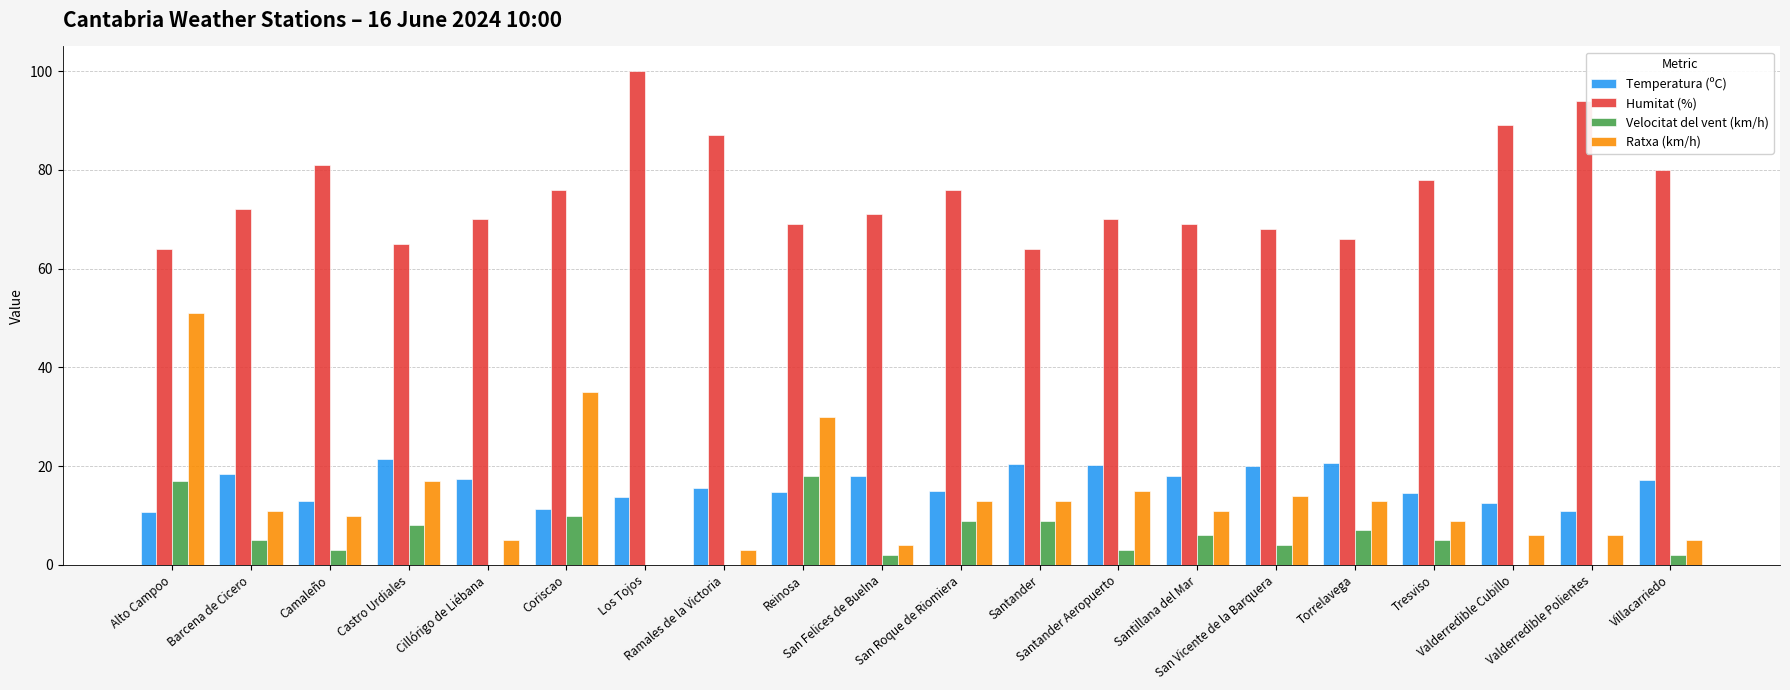

What is the sum of all Ratxa (km/h) values?

271.0